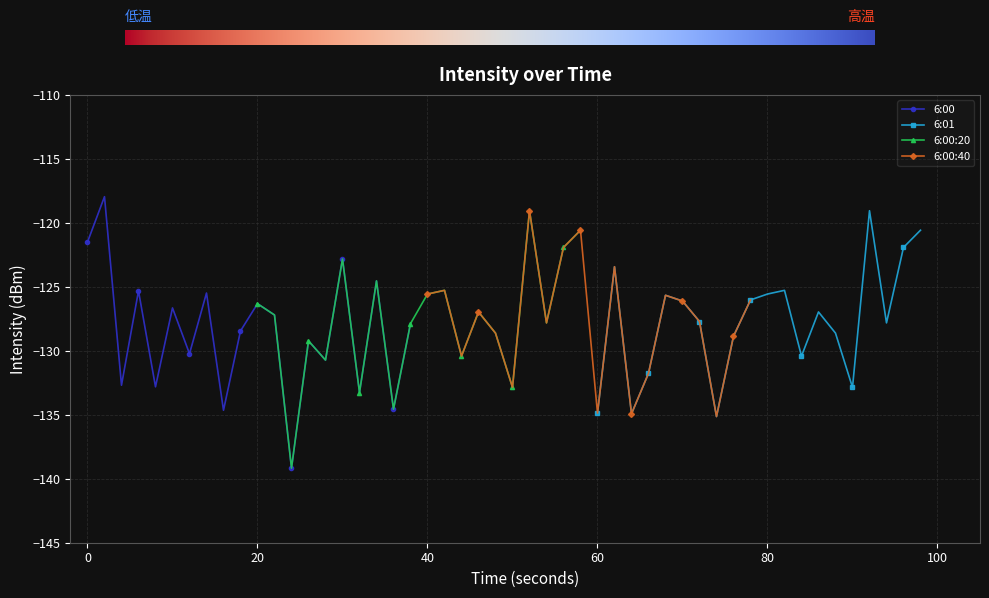

True or false: 6:00 has more than 1 interior local peaks.

True